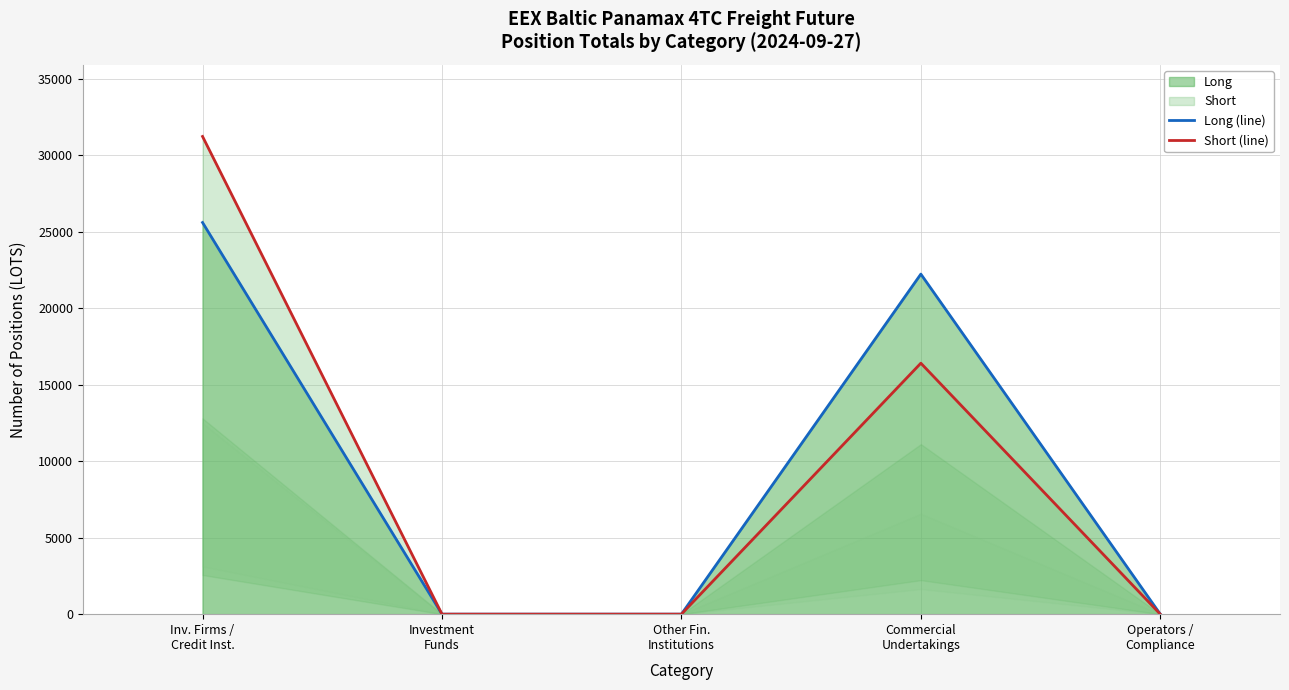

The Short (line) series shows 18179.5 at Inv. Firms /
Credit Inst.. True or false?

False